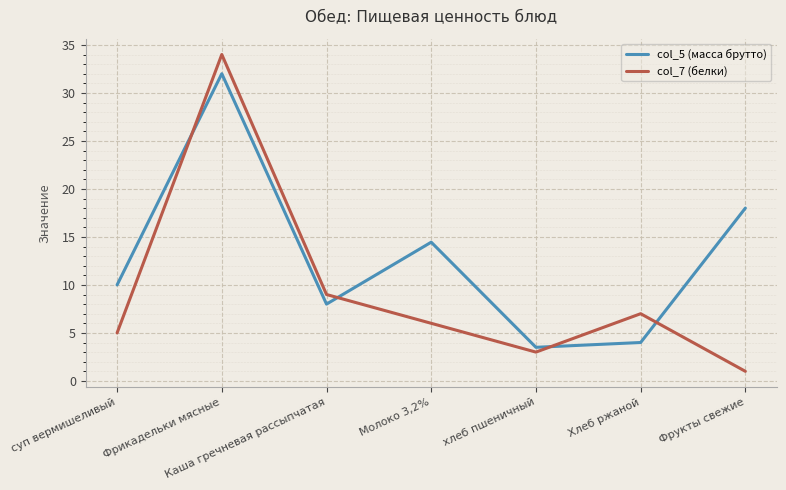

What is the difference between the col_7 (белки) values at Фрикадельки мясные and хлеб пшеничный?

31.0